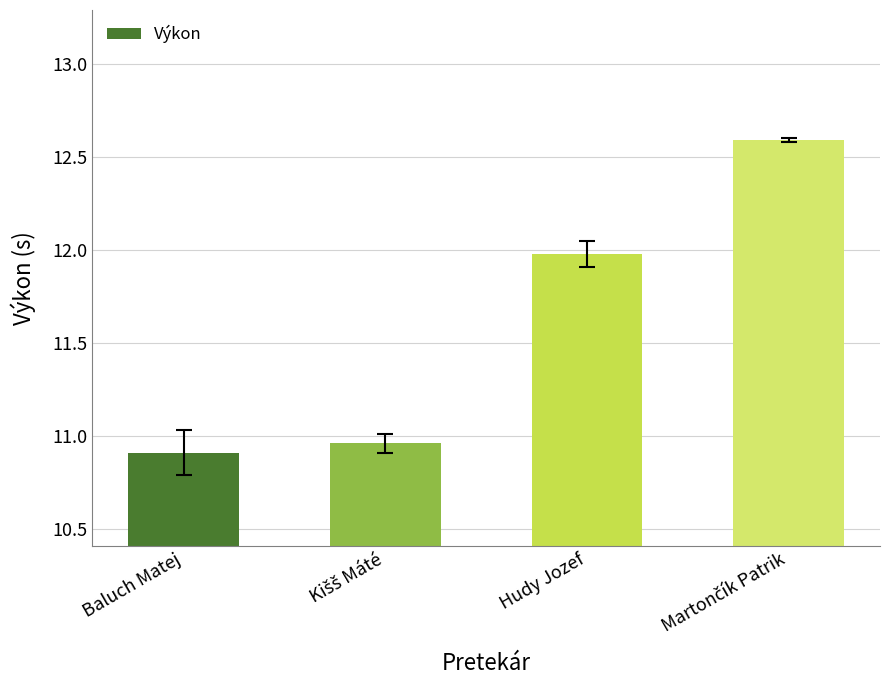

How many data points are less than 11?

2